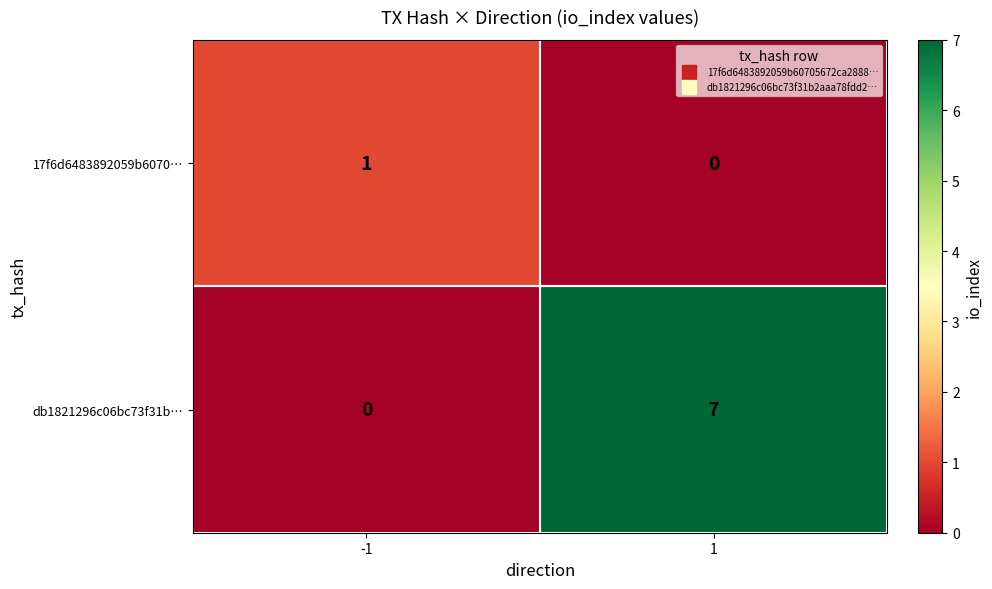

Which series has the largest total across all categories?

db1821296c06bc73f31b…